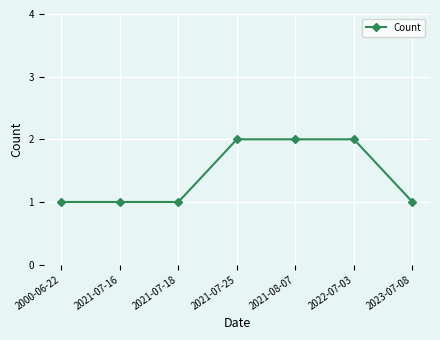

What is the label of the 5th point from the right?

2021-07-18